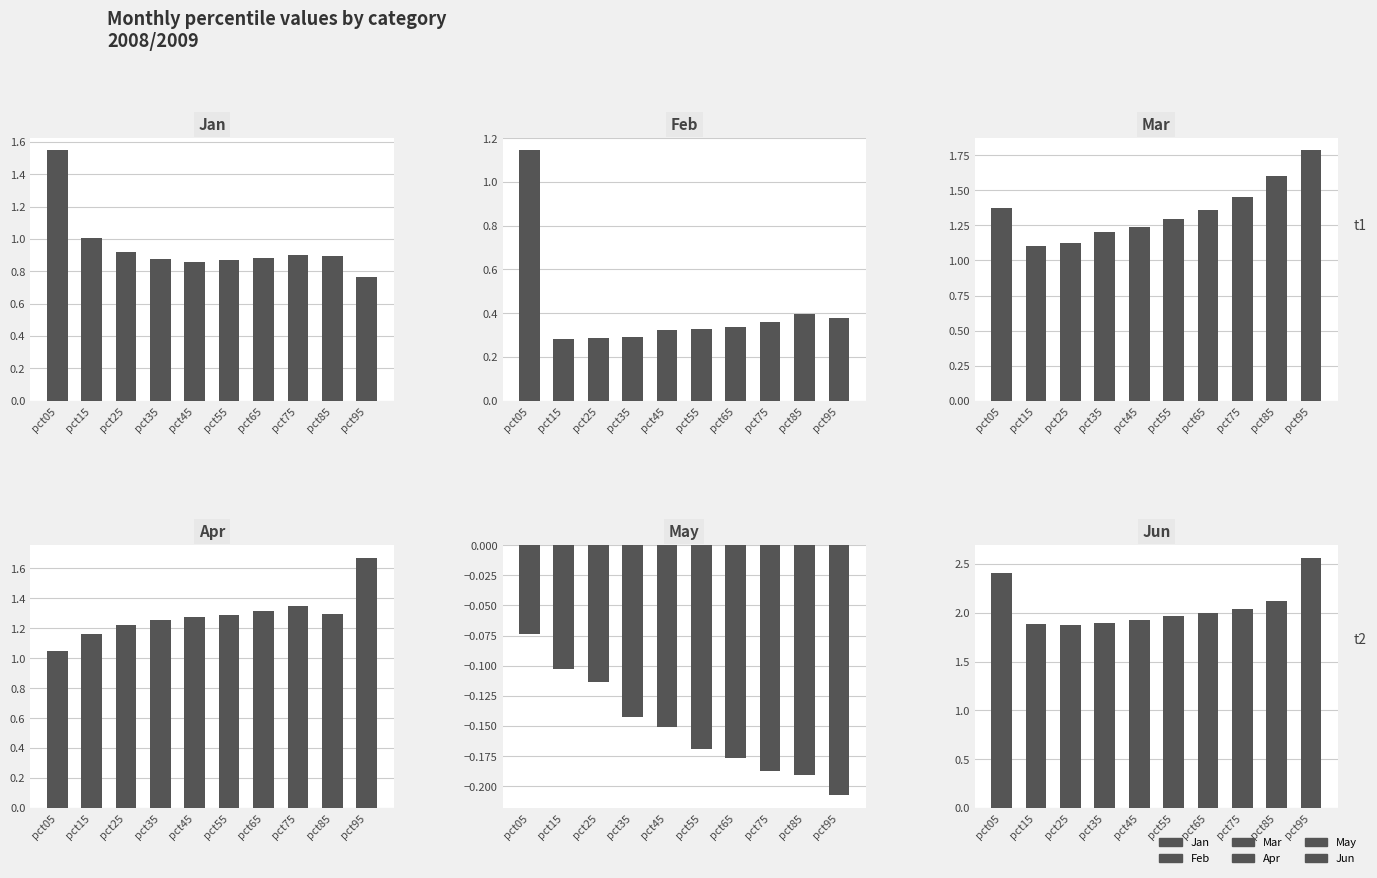

Where is Mar nearest to the value 1?

pct15